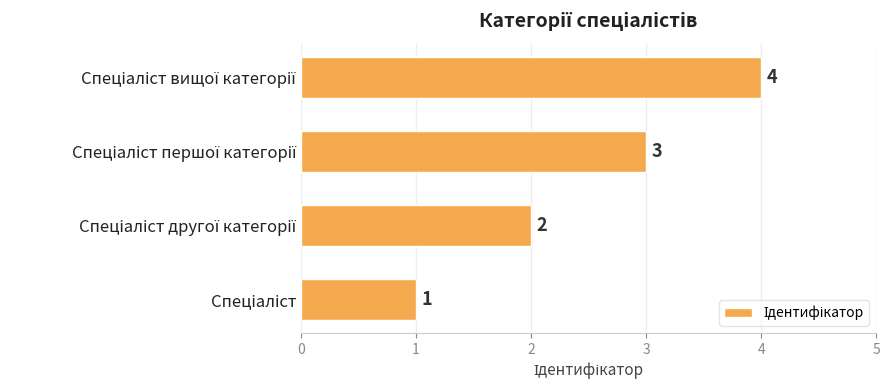

What is the sum of all values?

10